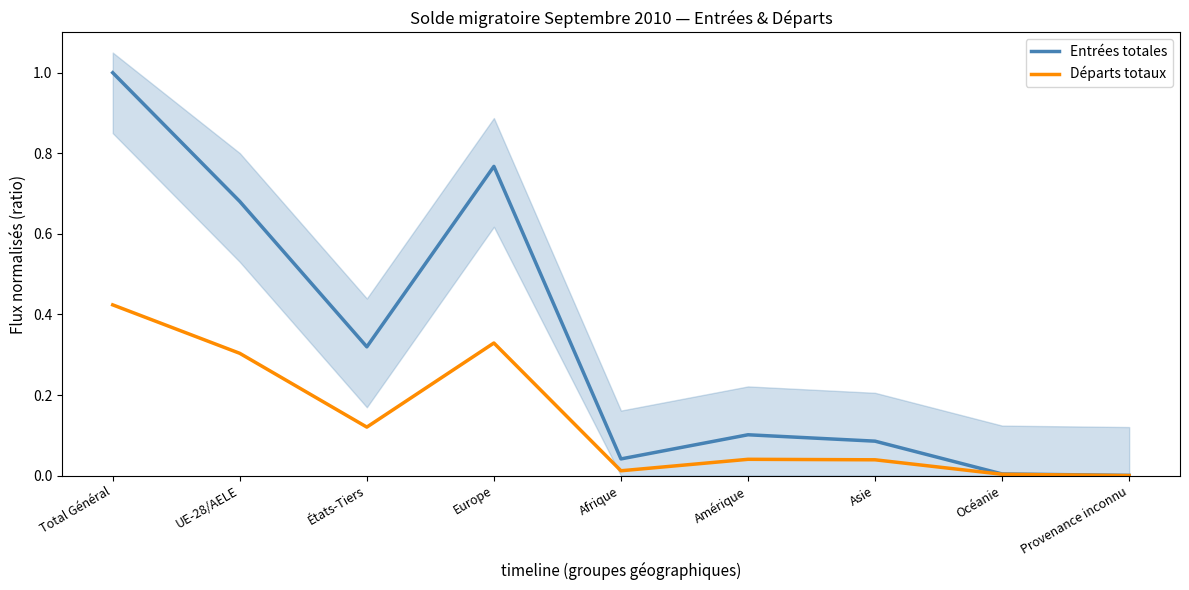

In Entrées totales, how many points are lower than both neighbors (excluding endpoints)?

2